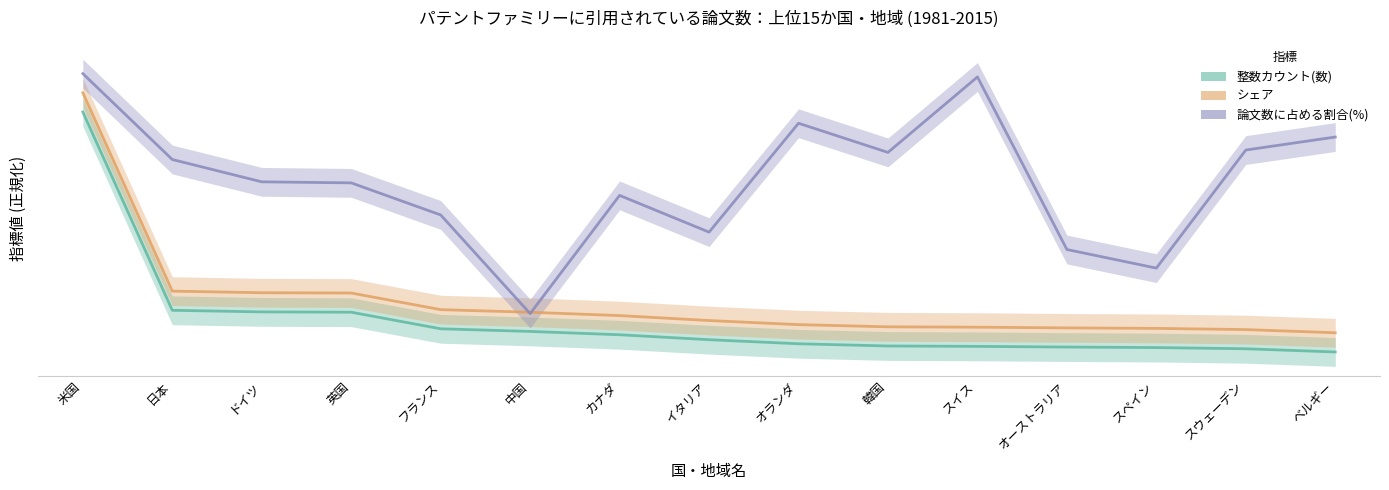

What is the total value across all series at オランダ?

110.1